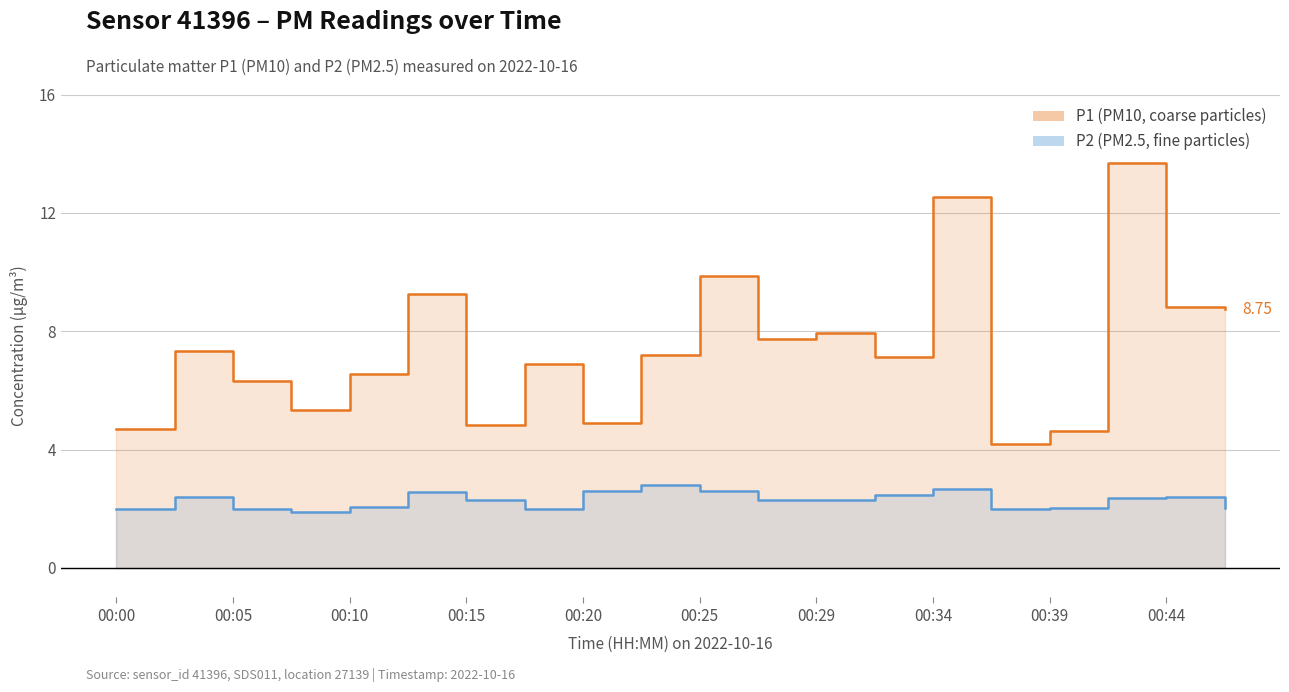

At which label is P2 (PM2.5) closest to 2?

00:00